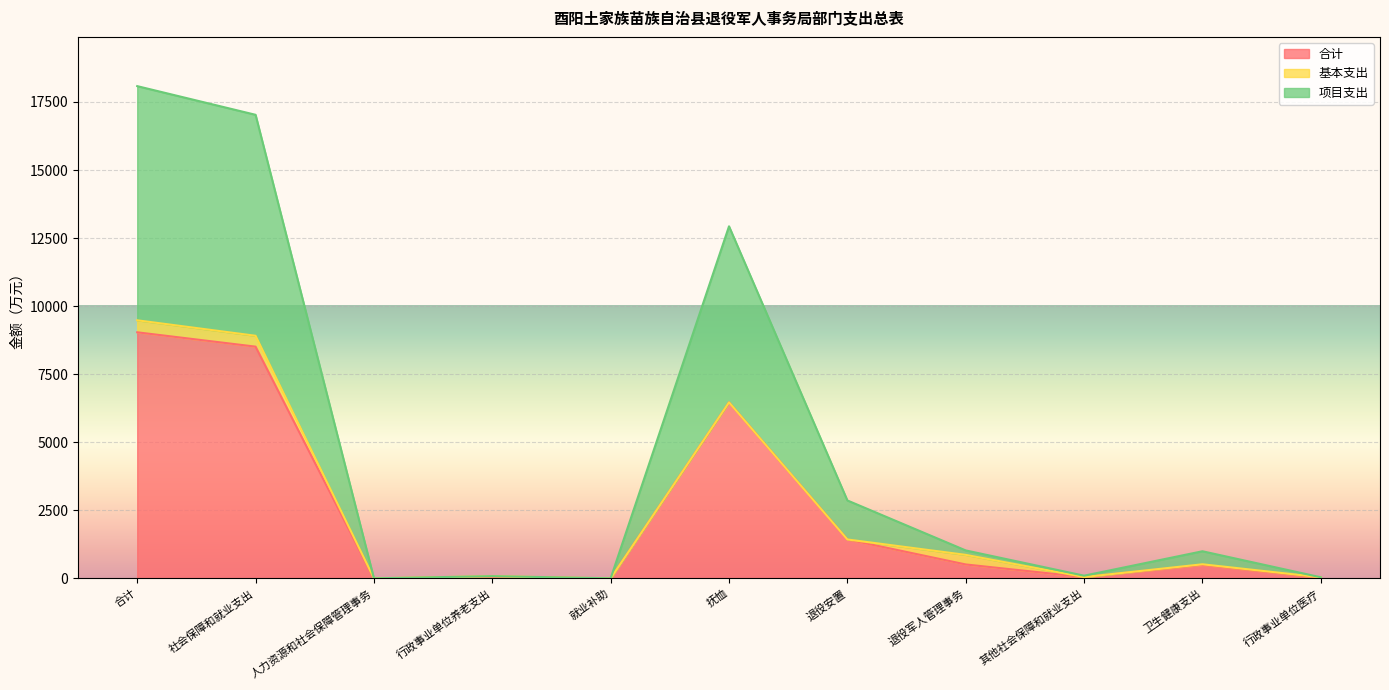

True or false: 合计 has more than 1 points higher than both neighbors.

True